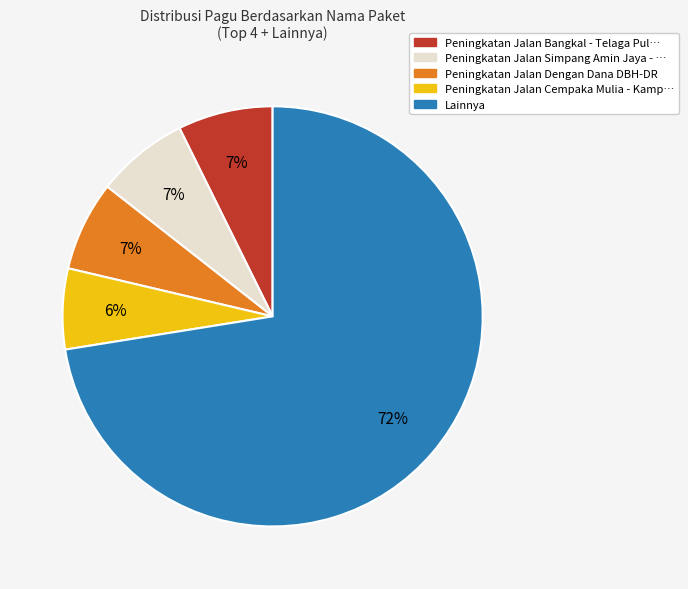

To the nearest percent, what is the average slice percentage?

20%